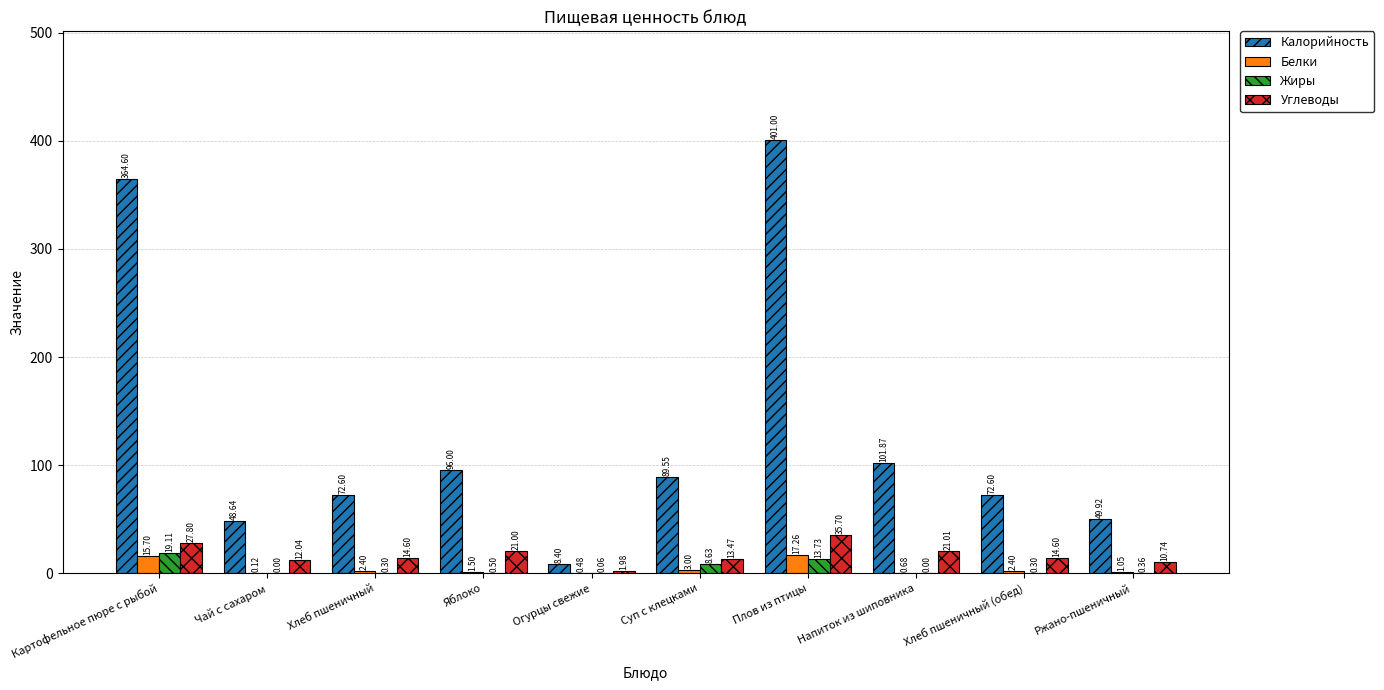

At which label does Белки reach its peak?

Плов из птицы